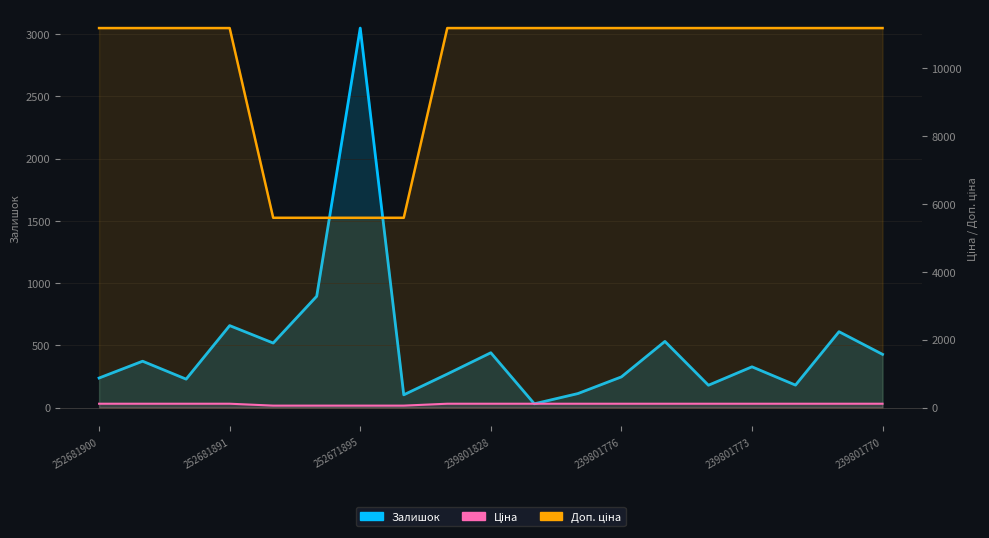

What is the sum of all Доп. ціна values?

189875.0